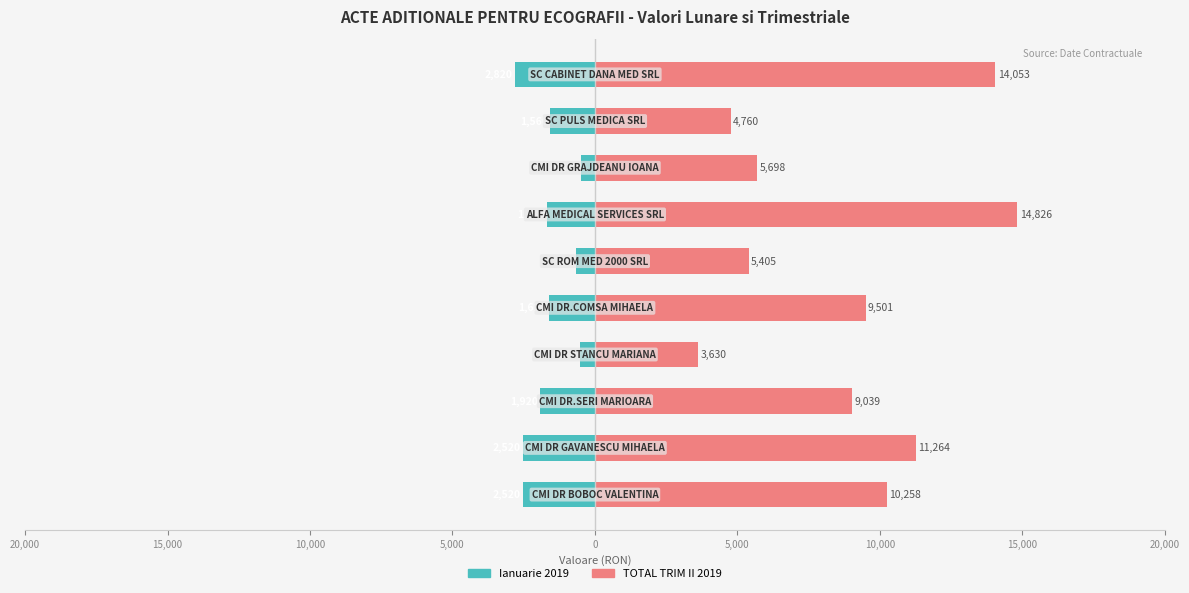

Which has a higher value, 20,000 or 25,000?

25,000